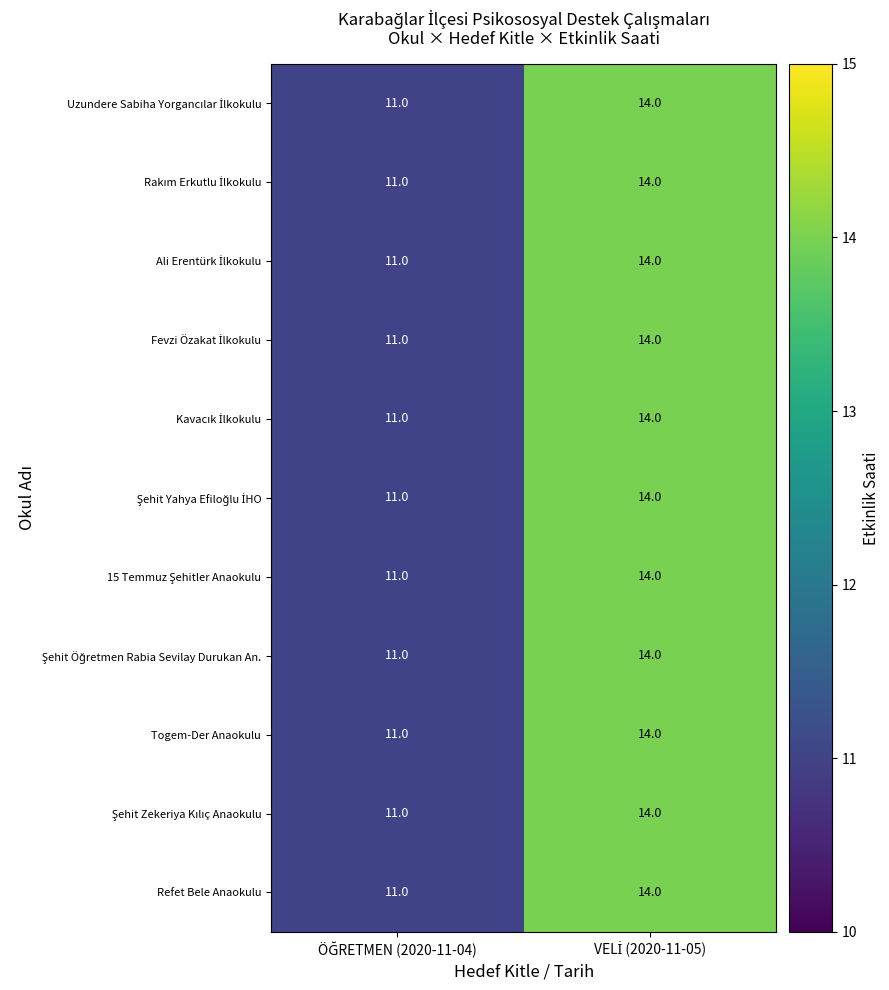

What is the greatest value displayed?

14